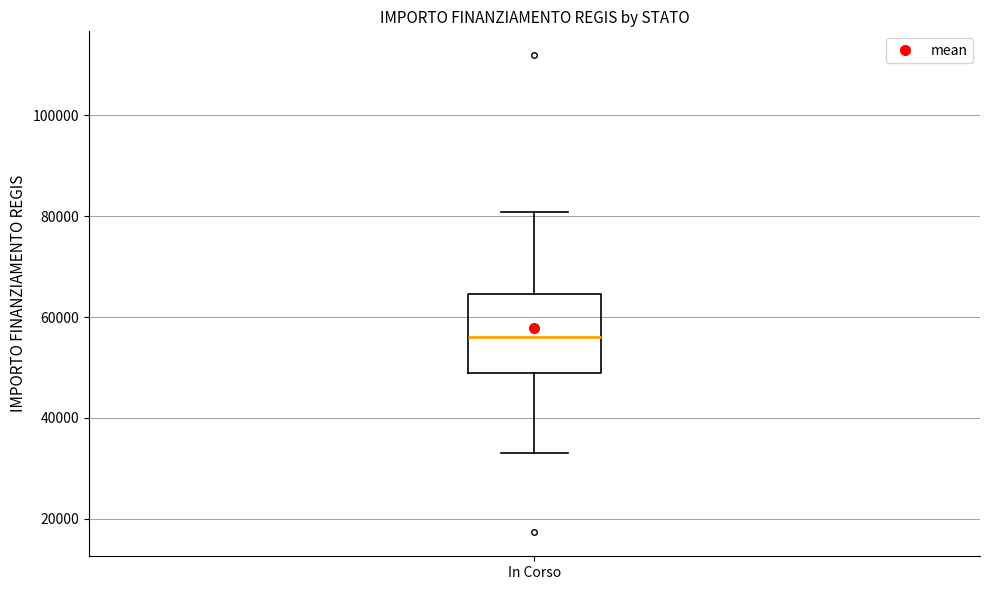

Where does the upper whisker of the box for In Corso end on the y-axis? The values are not printed on the chart, so give them approximately, as read against the axis.

80000